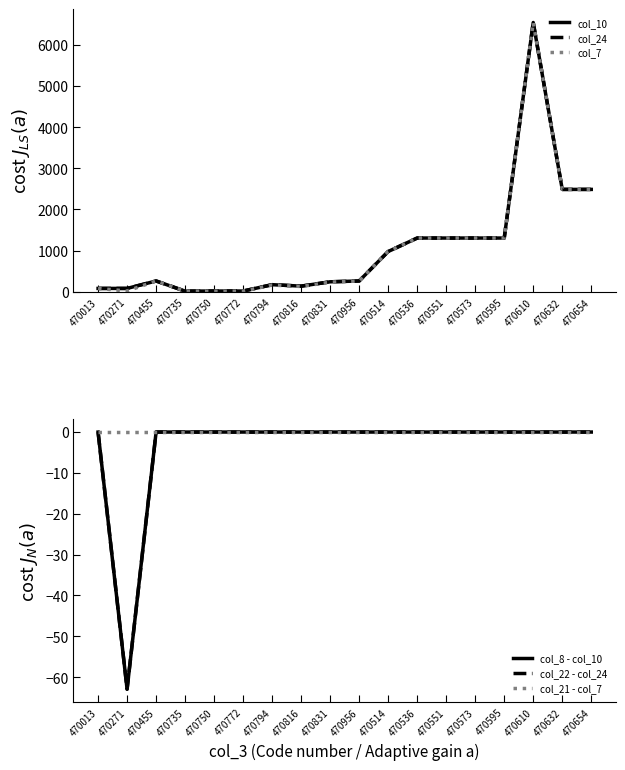

True or false: col_8 - col_10 and col_22 - col_24 cross at least once.

False